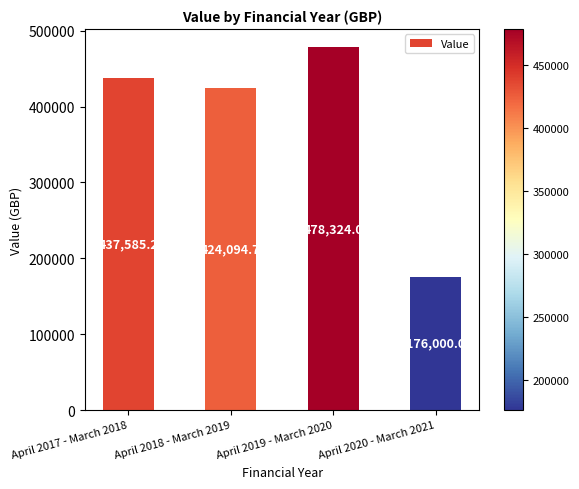

What is the label of the 1st bar from the left?

April 2017 - March 2018